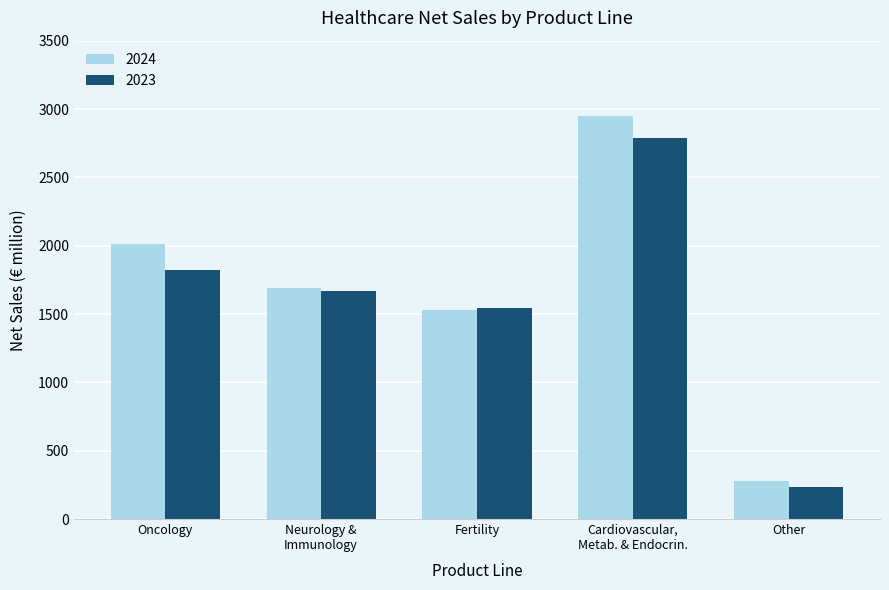

Which series has the largest total across all categories?

2024